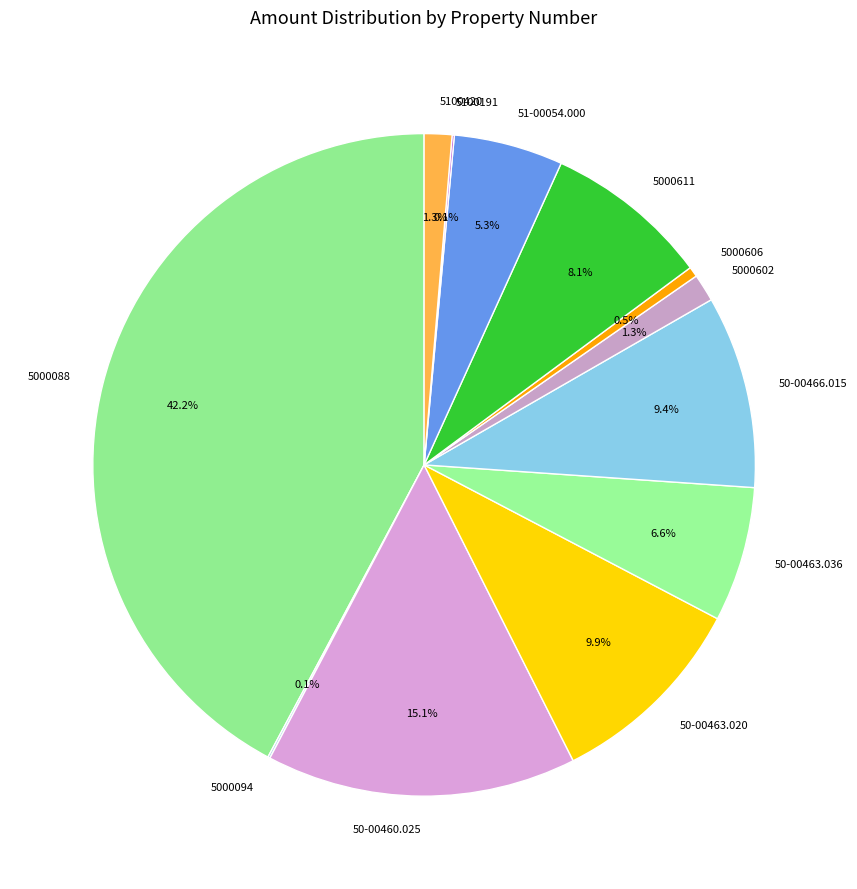

What percentage do 50-00463.036 and 51-00054.000 together represent?

11.9%